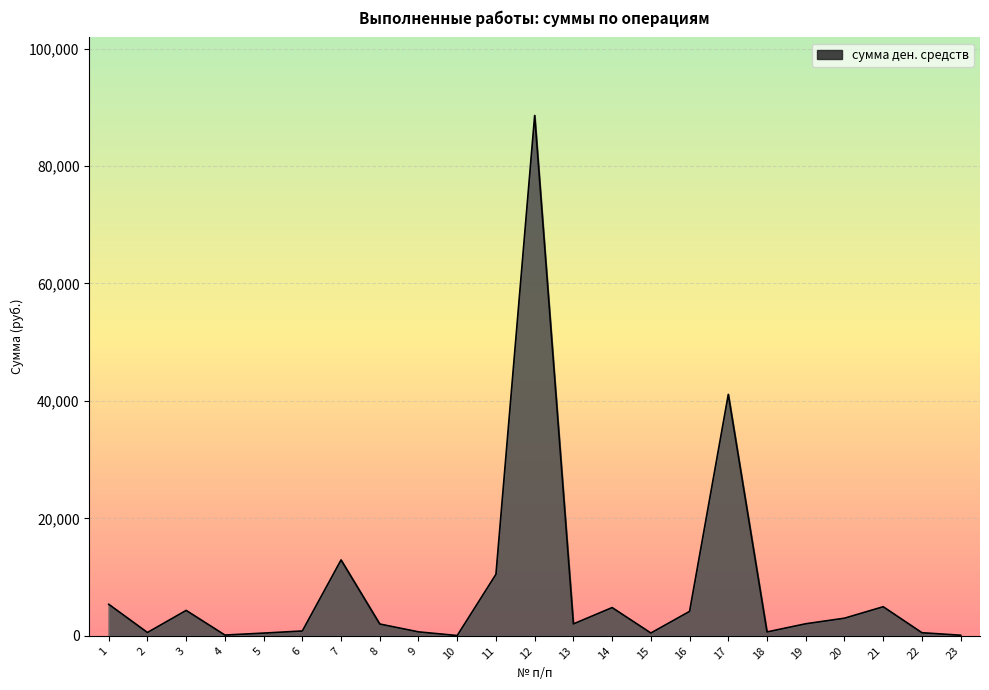

What is the smallest value displayed?

48.3